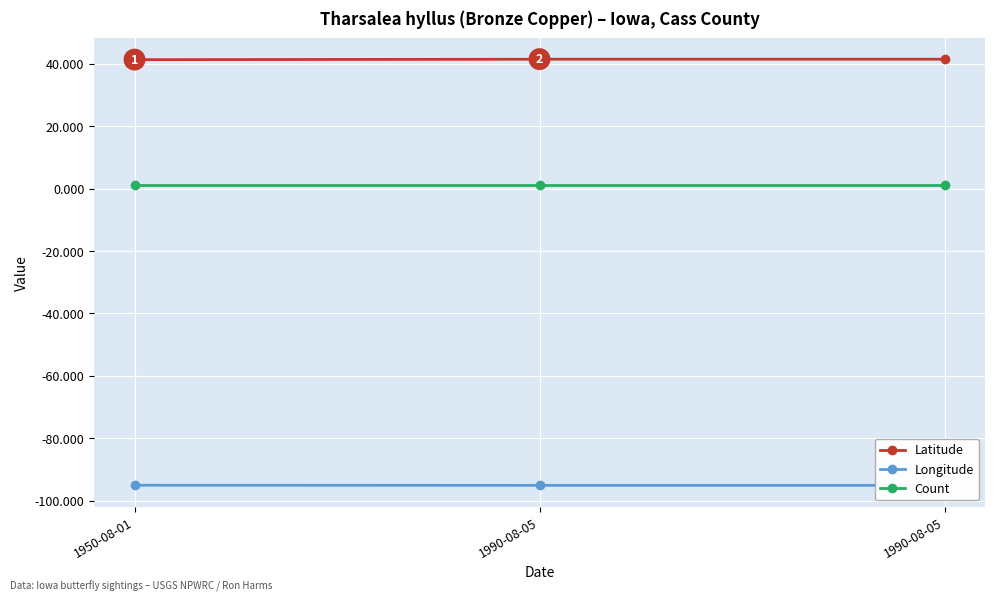

What is the maximum value for Longitude?

-95.0